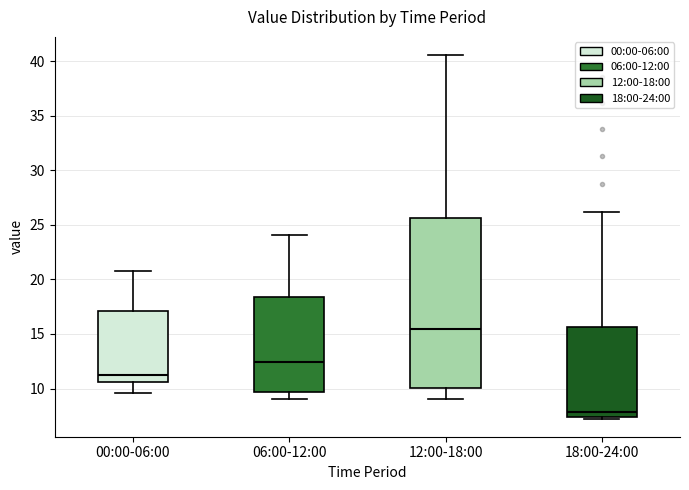

Which box is the tallest, from its lower edge to its upper edge?

12:00-18:00